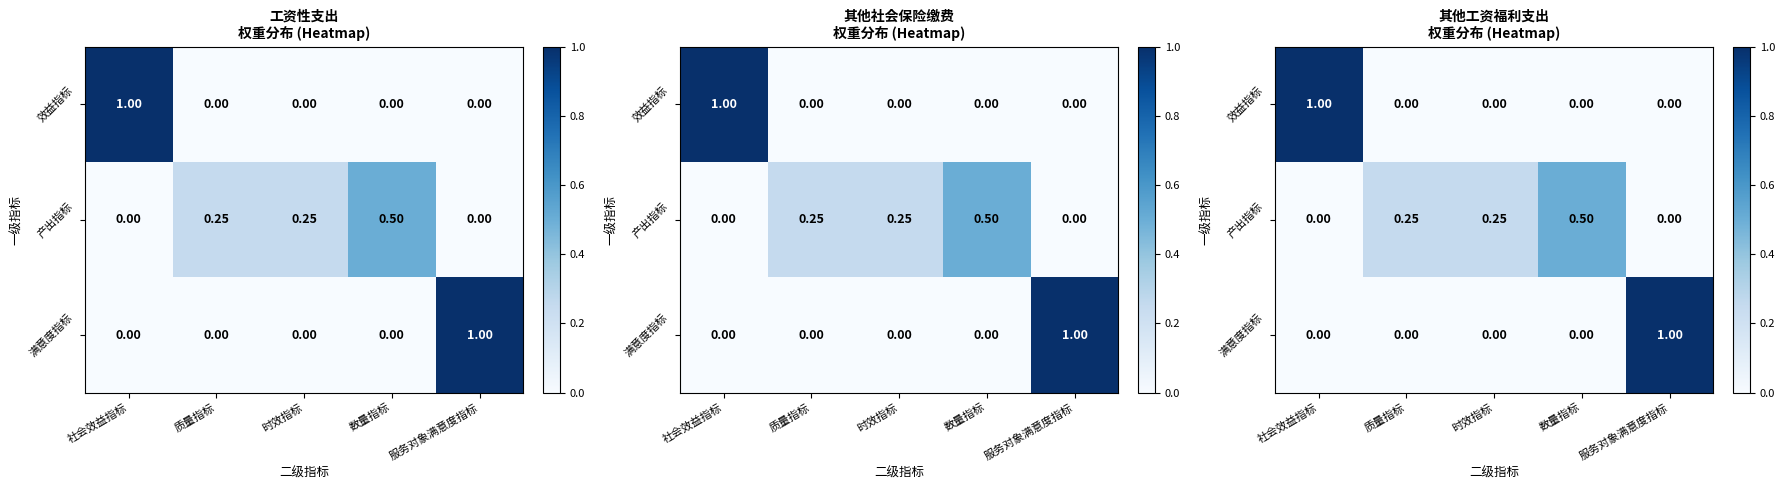

Is it true that 效益指标 equals 1.0 at 社会效益指标?

True